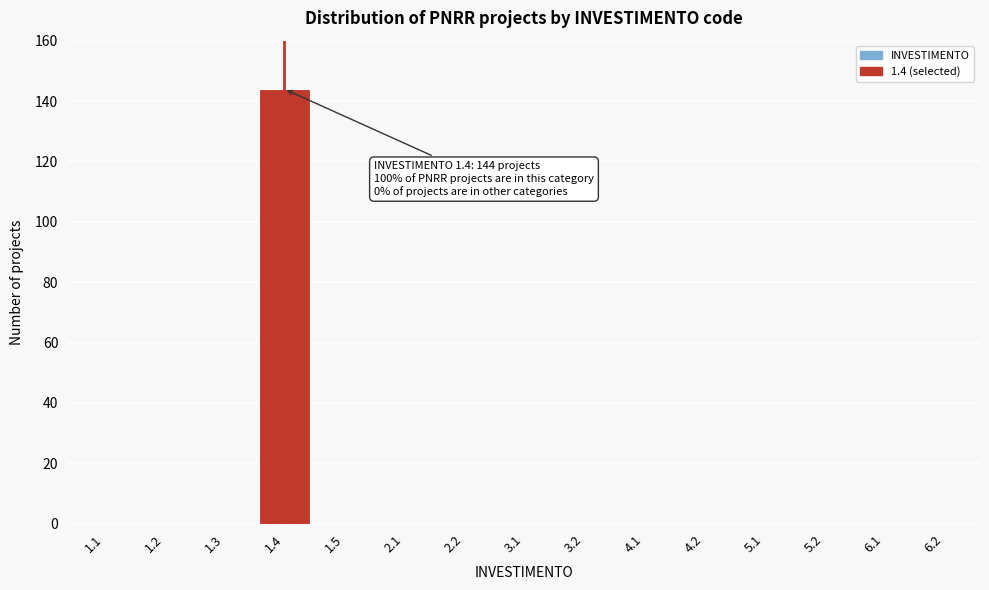

Reading left to right, extract all data points from this chart.

1.1=0	1.2=0	1.3=0	1.4=144	1.5=0	2.1=0	2.2=0	3.1=0	3.2=0	4.1=0	4.2=0	5.1=0	5.2=0	6.1=0	6.2=0